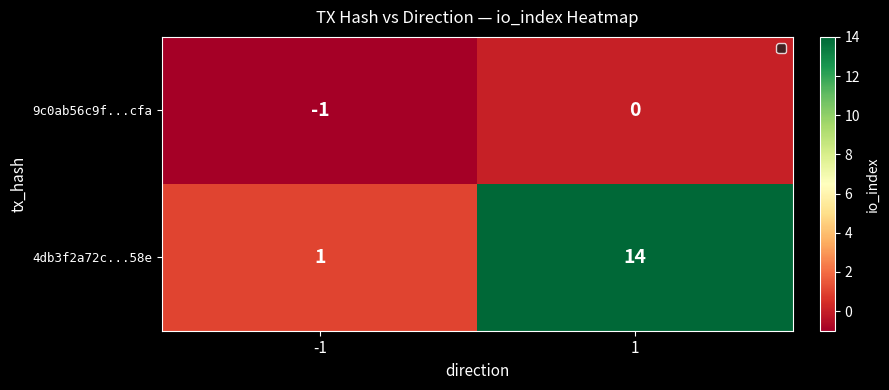

Which series has the largest total across all categories?

4db3f2a72c...58e